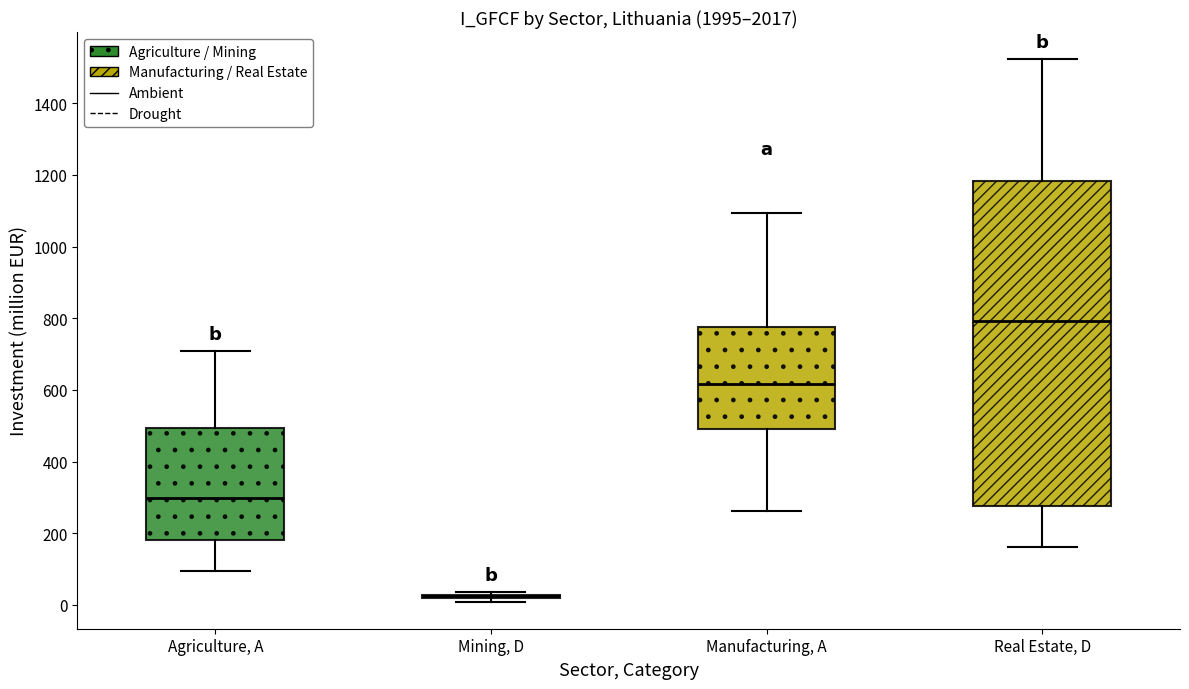

Reading left to right, read every box against the y-axis: the position of its median line, the range the box covers, and the ends of its whiskers. The values are not printed on the chart, so give them approximately, as read against the axis.

Agriculture, A: median 300, box 180 to 500, whiskers 100 to 700
Mining, D: box collapsed to a line at 20, whiskers 0 to 40
Manufacturing, A: median 620, box 500 to 780, whiskers 260 to 1100
Real Estate, D: median 800, box 280 to 1180, whiskers 160 to 1520